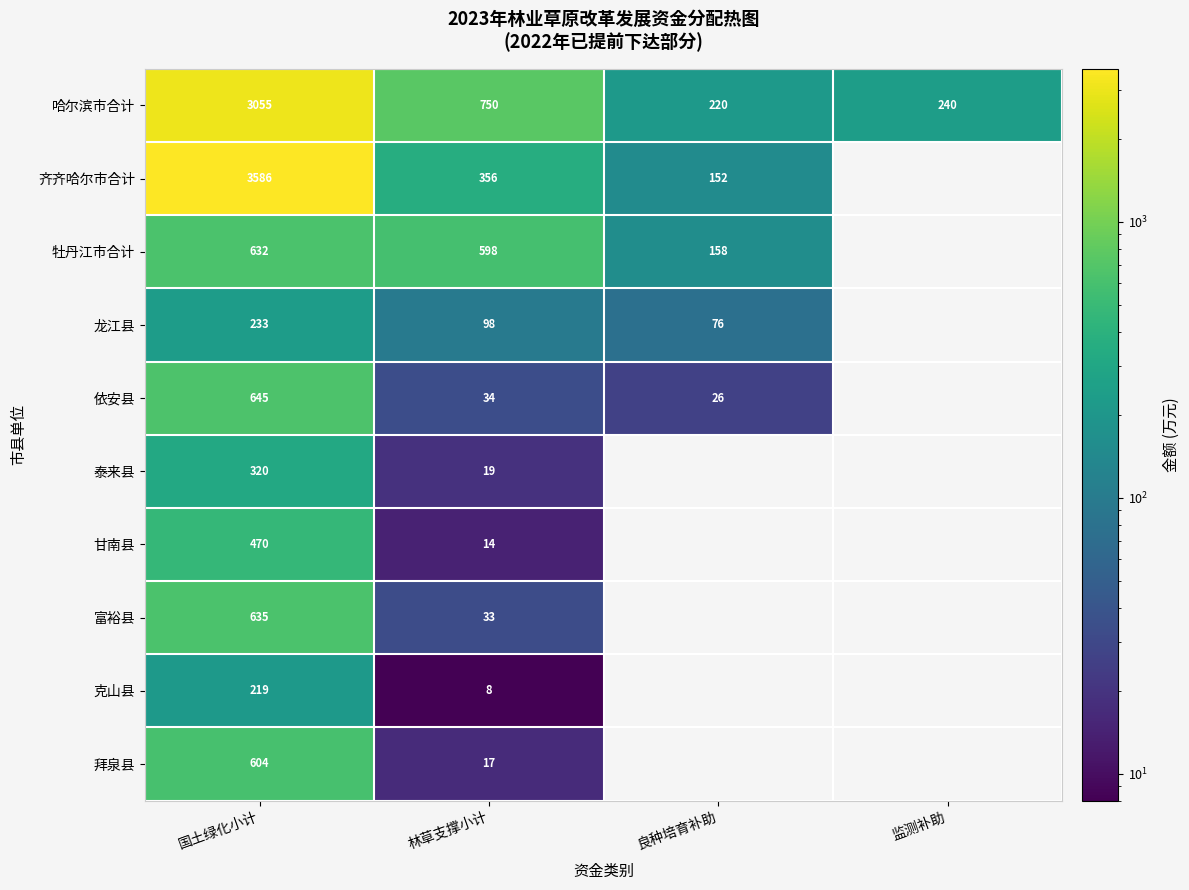

At which label is 哈尔滨市合计 closest to 1637?

林草支撑小计